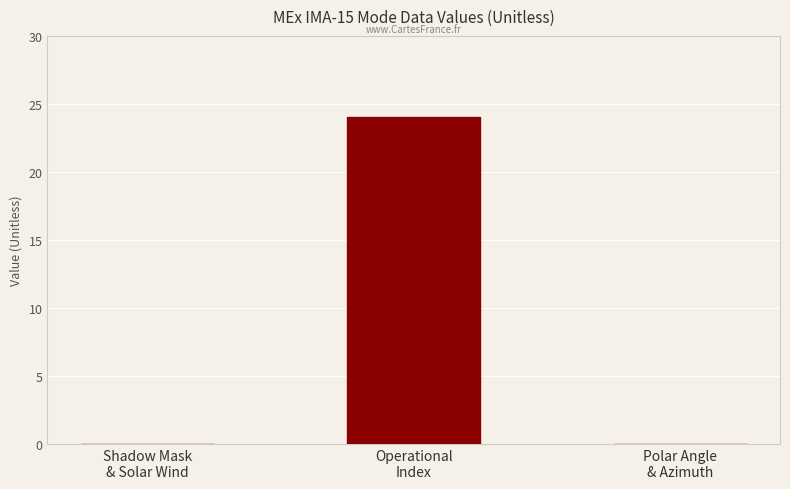

What is the maximum value shown in the chart?

24